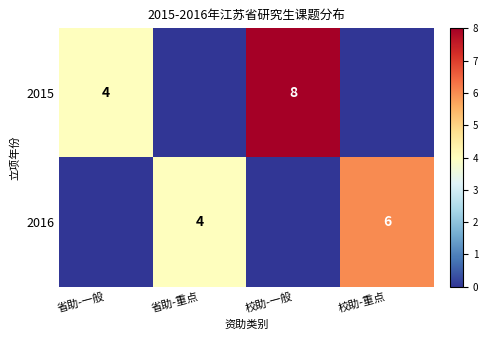

The value of 2016 at 省助-重点 is 4. True or false?

True